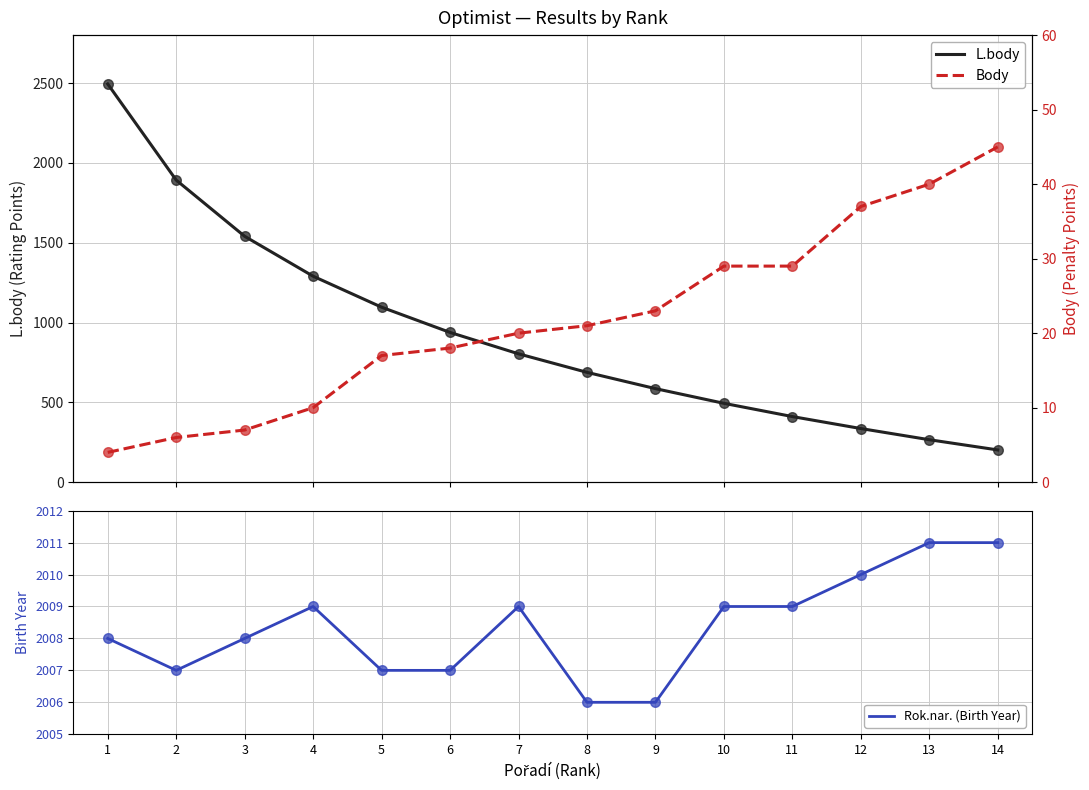

What is the total value across all series at 11?

2449